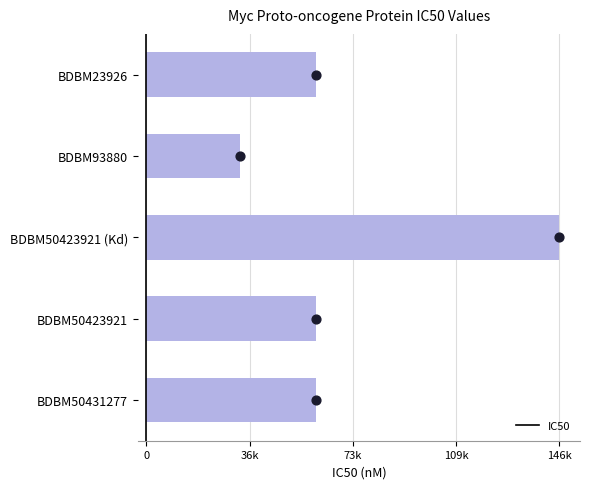

Which has a higher value, BDBM50431277 or BDBM93880?

BDBM50431277